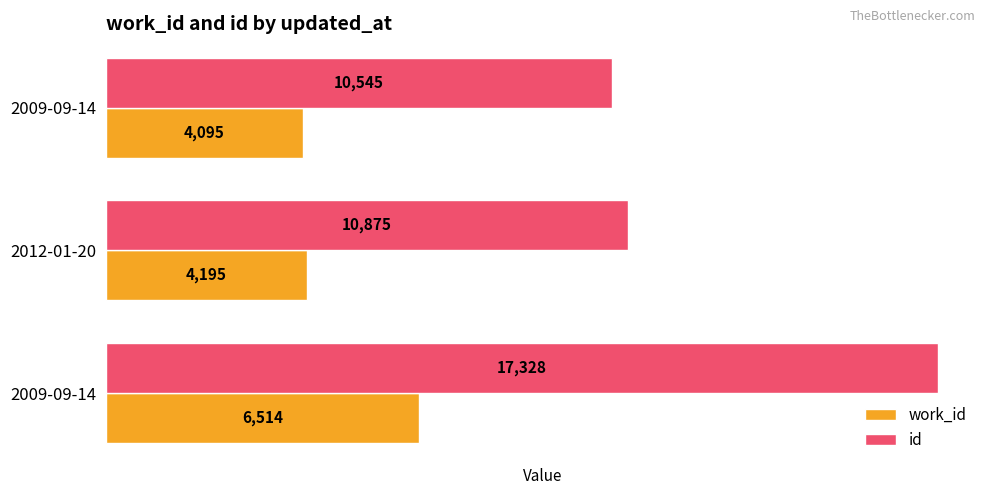

What is the greatest value displayed?

17328